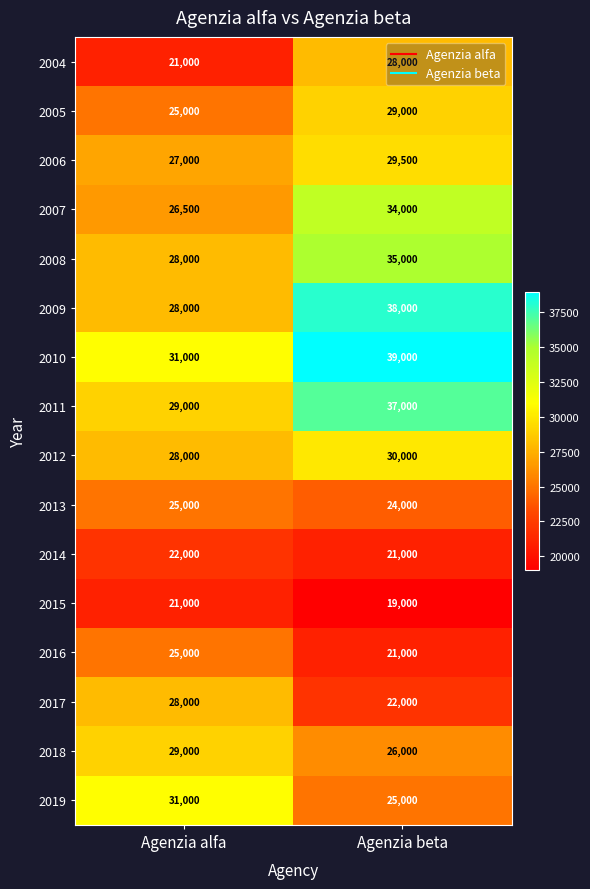

Which series has the largest total across all categories?

2010